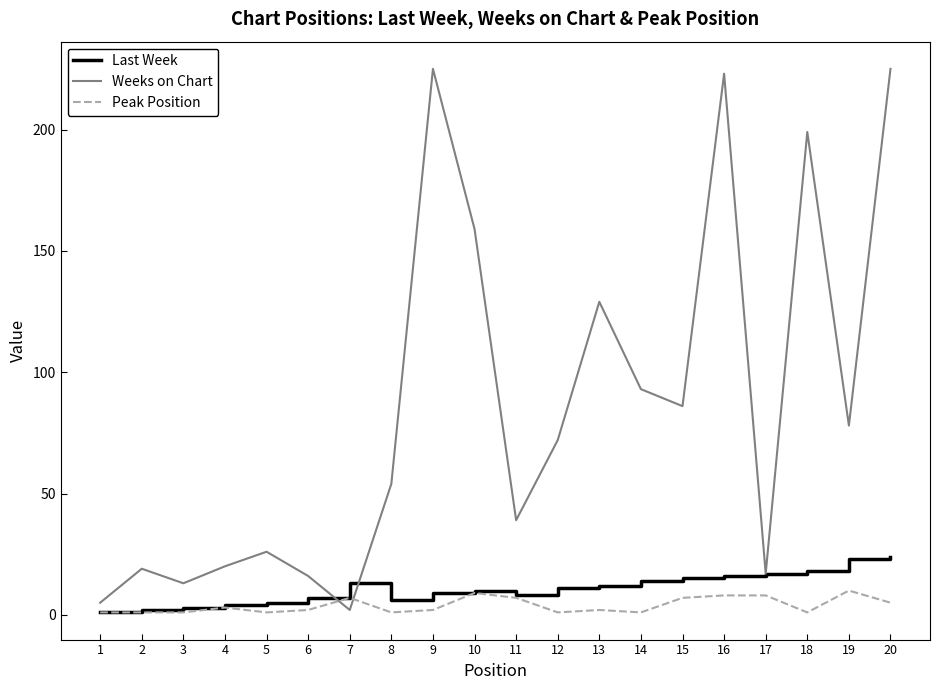

The Peak Position series shows 1 at 5. True or false?

True